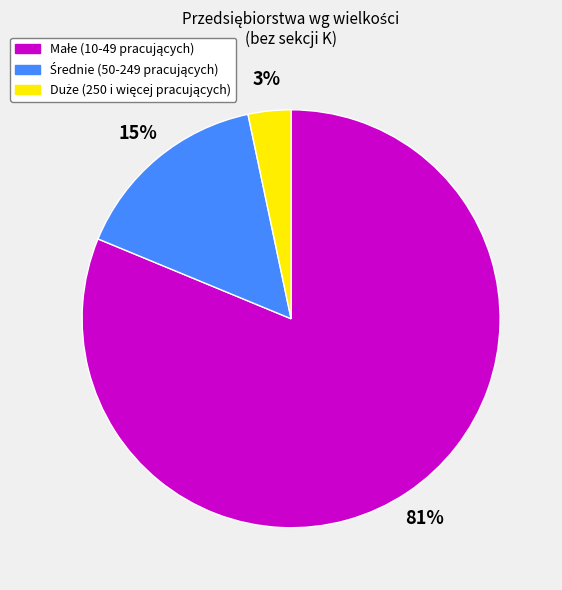

To the nearest percent, what is the average slice percentage?

33%